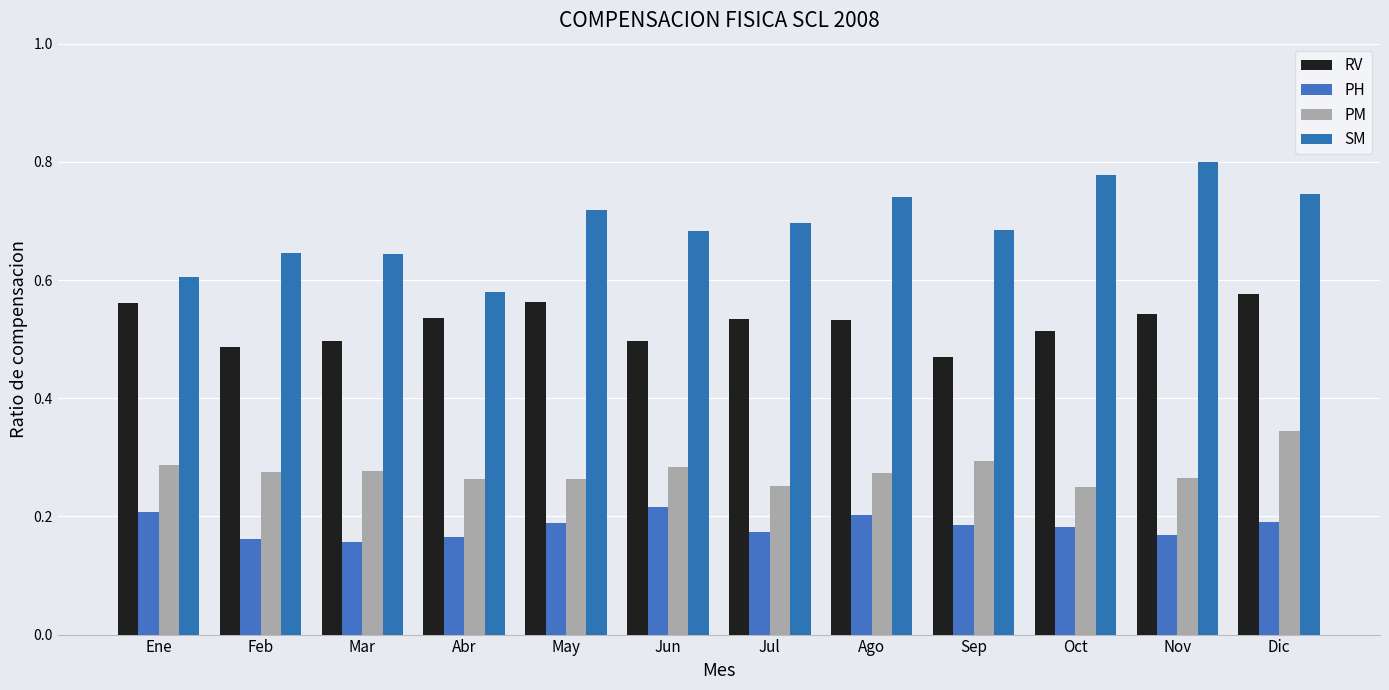

Which category has the lowest value in the PM series?

Oct